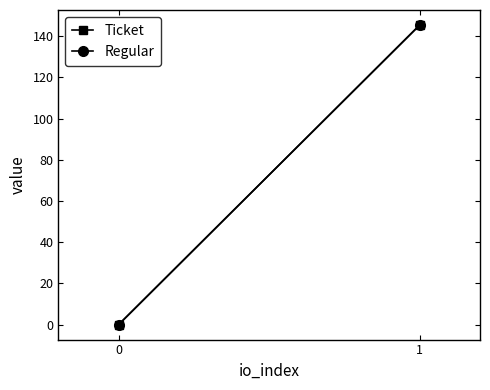

Count the number of categories in the chart.

2